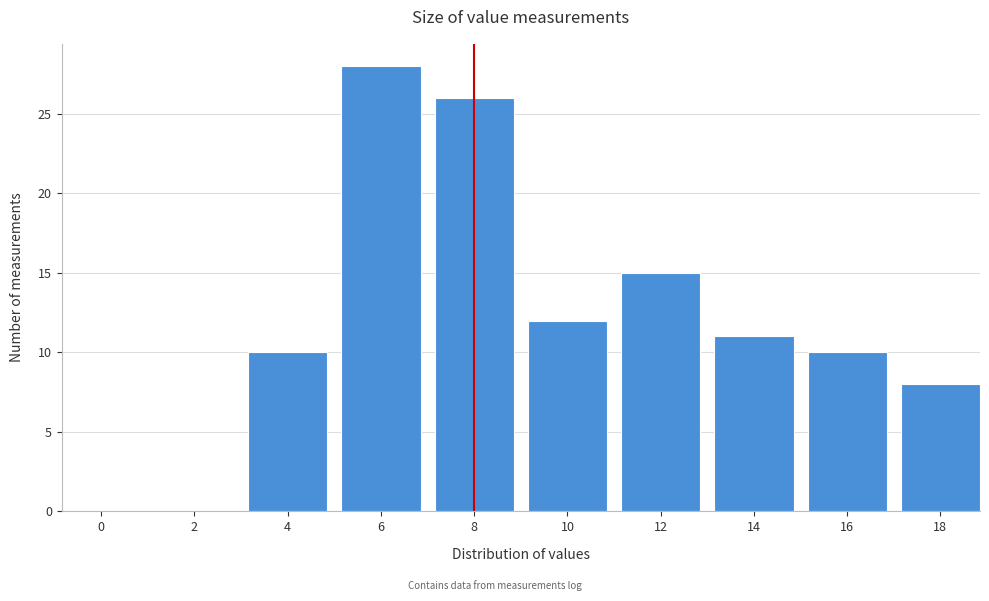

Reading right to left, extract all data points from this chart.

18=8	16=10	14=11	12=15	10=12	8=26	6=28	4=10	2=0	0=0